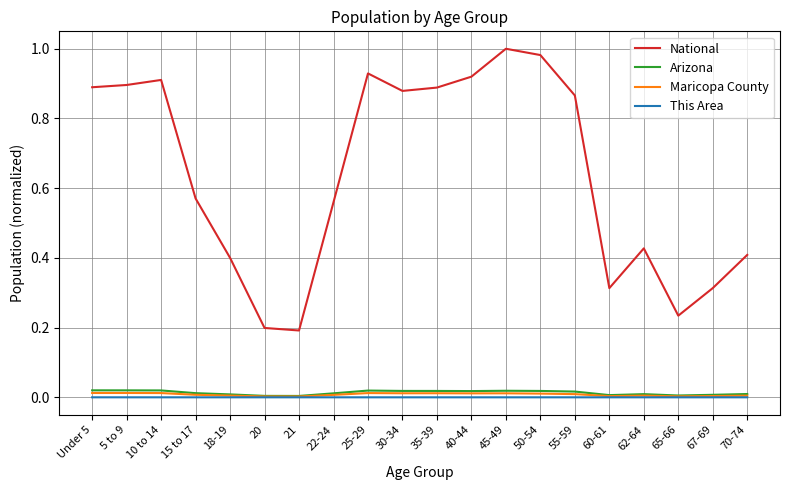

At which category does the chart reach its peak across all series?

45-49